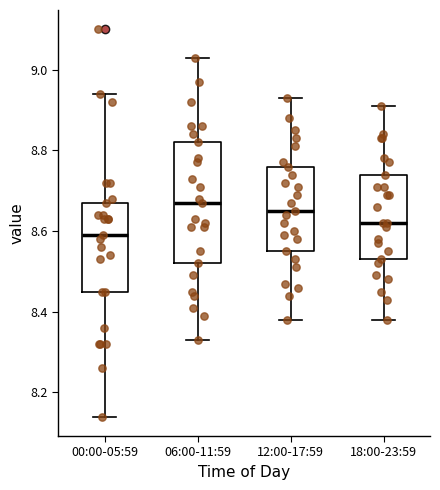

Where does the lower whisker of the box for 12:00-17:59 end on the y-axis? The values are not printed on the chart, so give them approximately, as read against the axis.

8.38